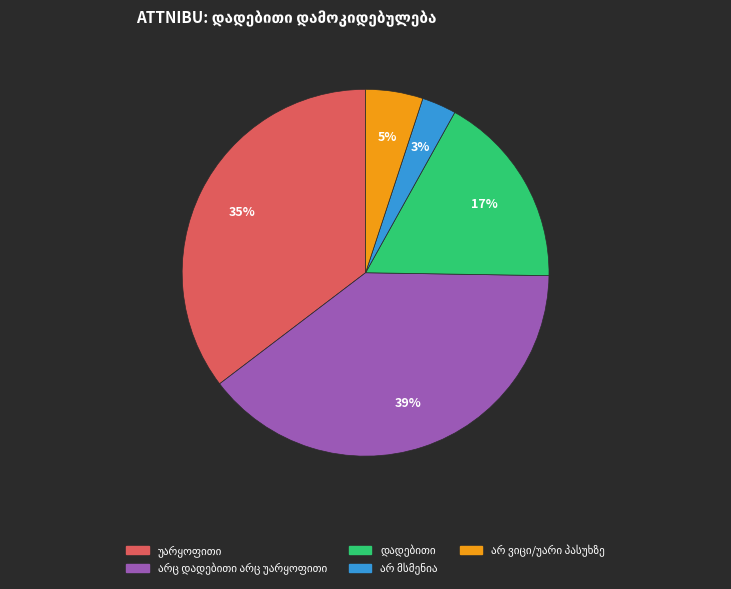

Is there any slice that represents more than half of the pie?

No